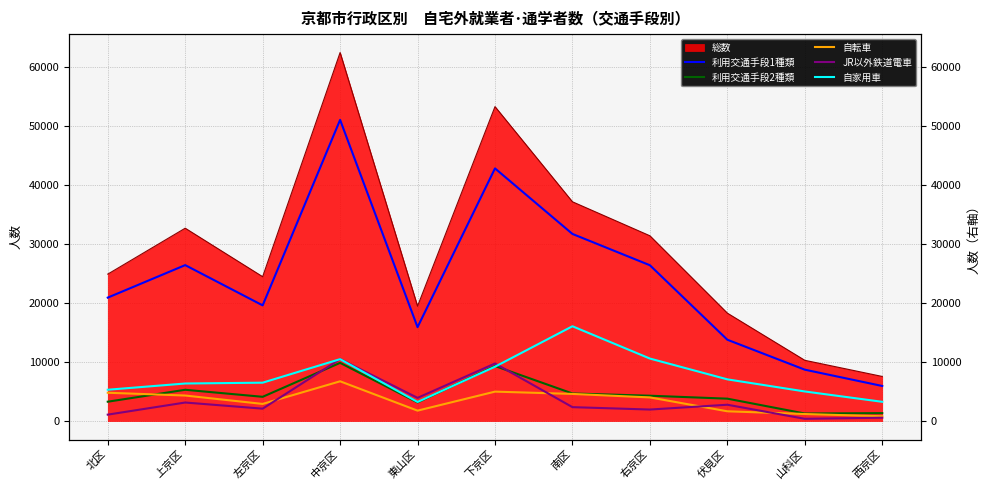

Is the value of 利用交通手段2種類 at 南区 greater than the value of JR以外鉄道電車 at 右京区?

Yes